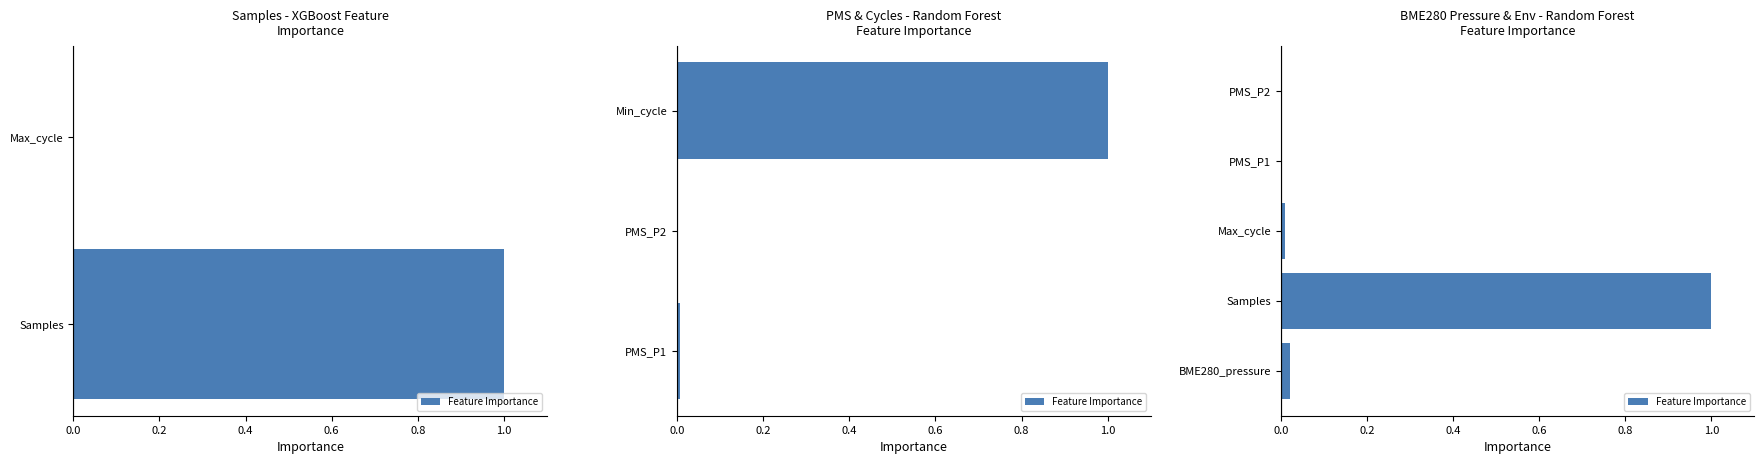

What is the difference between the maximum and second lowest values?

1.0